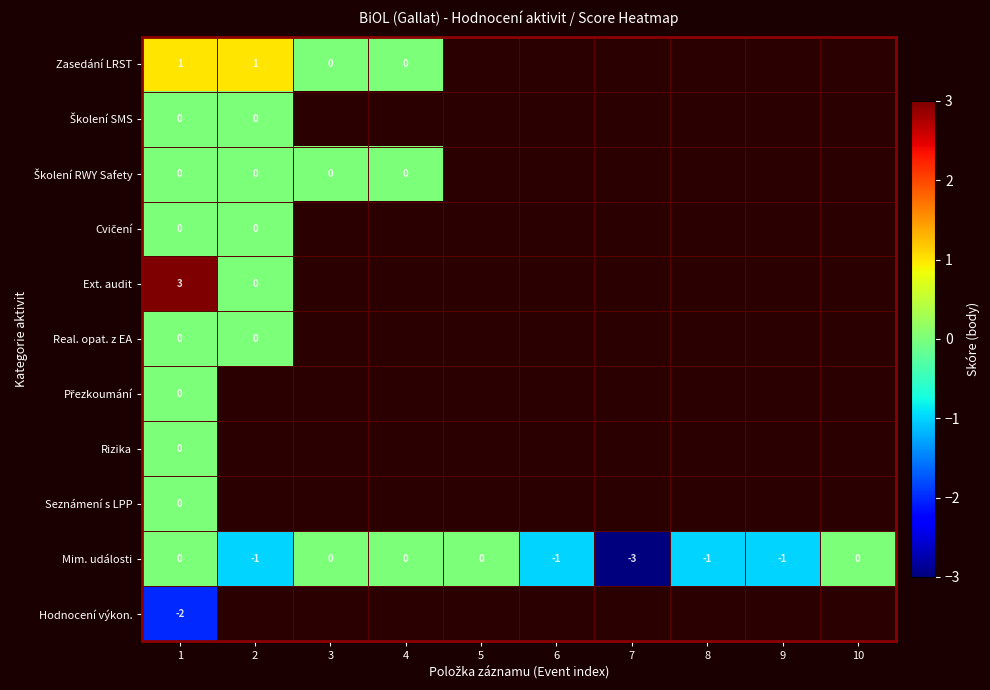

Is it true that Mim. události equals -2 at 2?

False